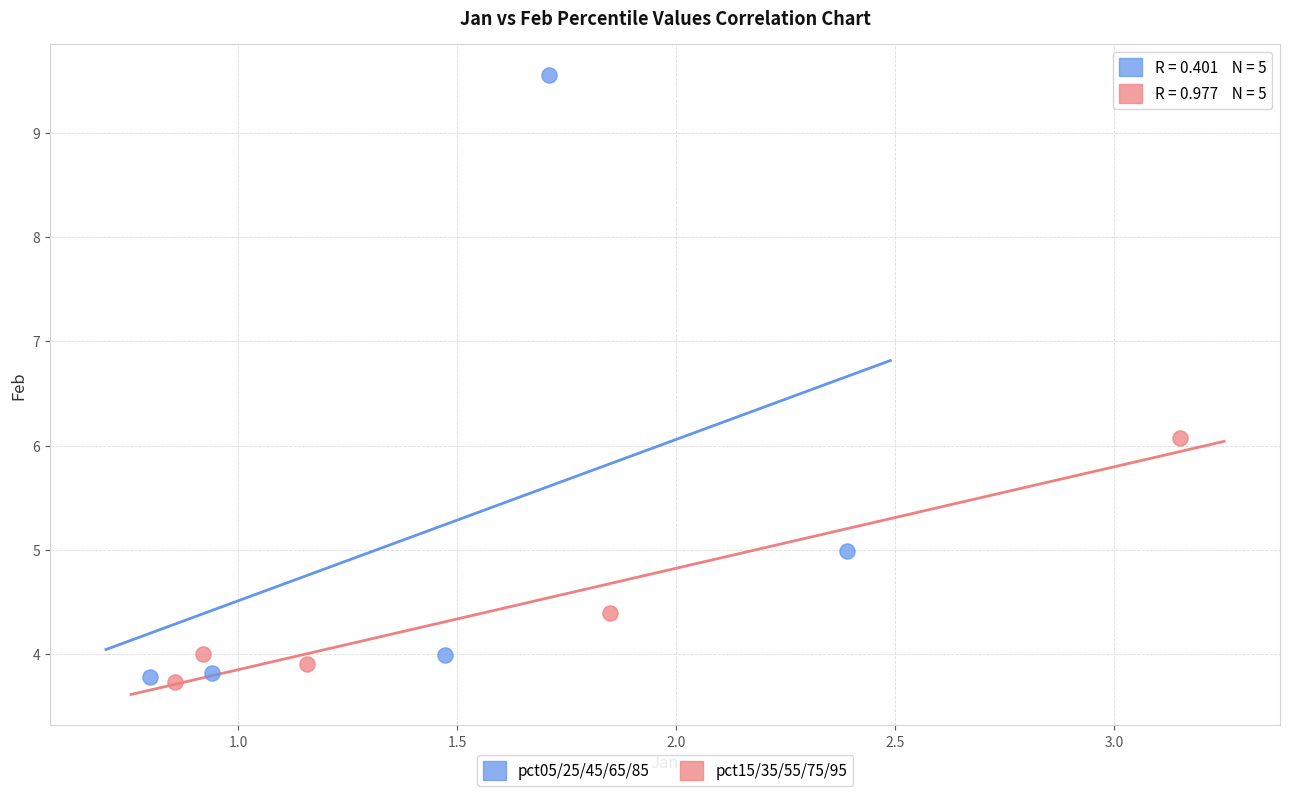

Which series has the widest spread of Y values?

pct05/25/45/65/85